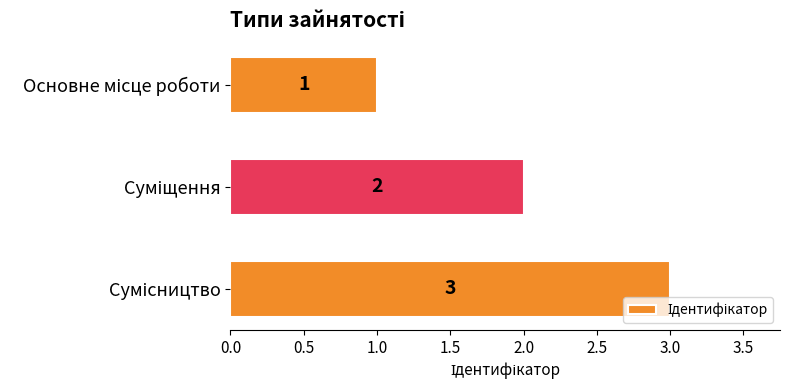

What is the maximum value shown in the chart?

3